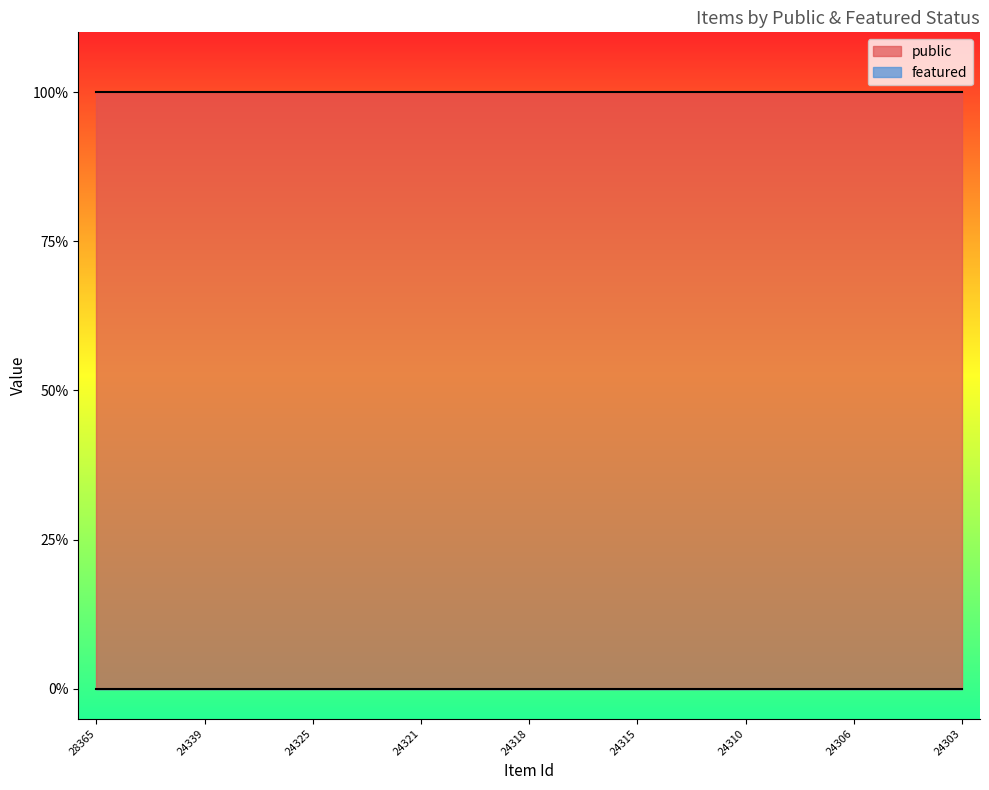

Which series changed the most between 28365 and 24313?

public